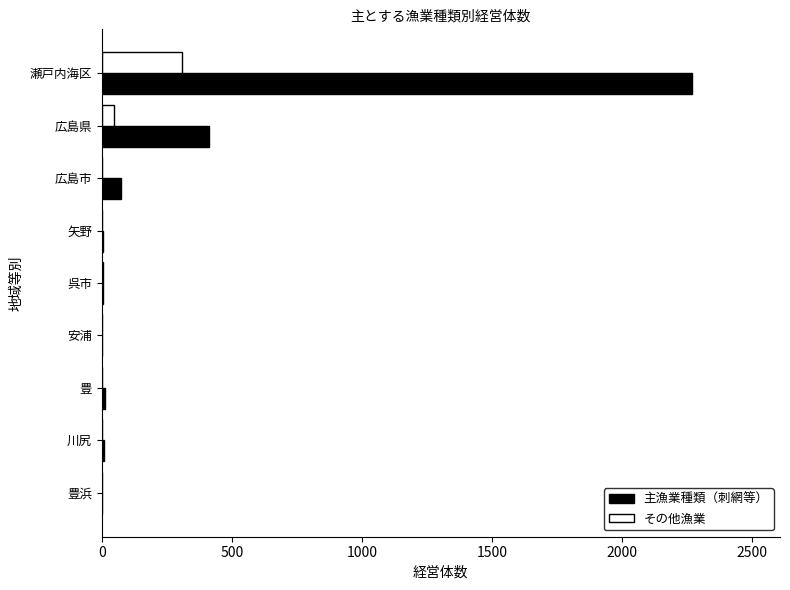

Which label corresponds to the largest value in the chart?

瀬戸内海区